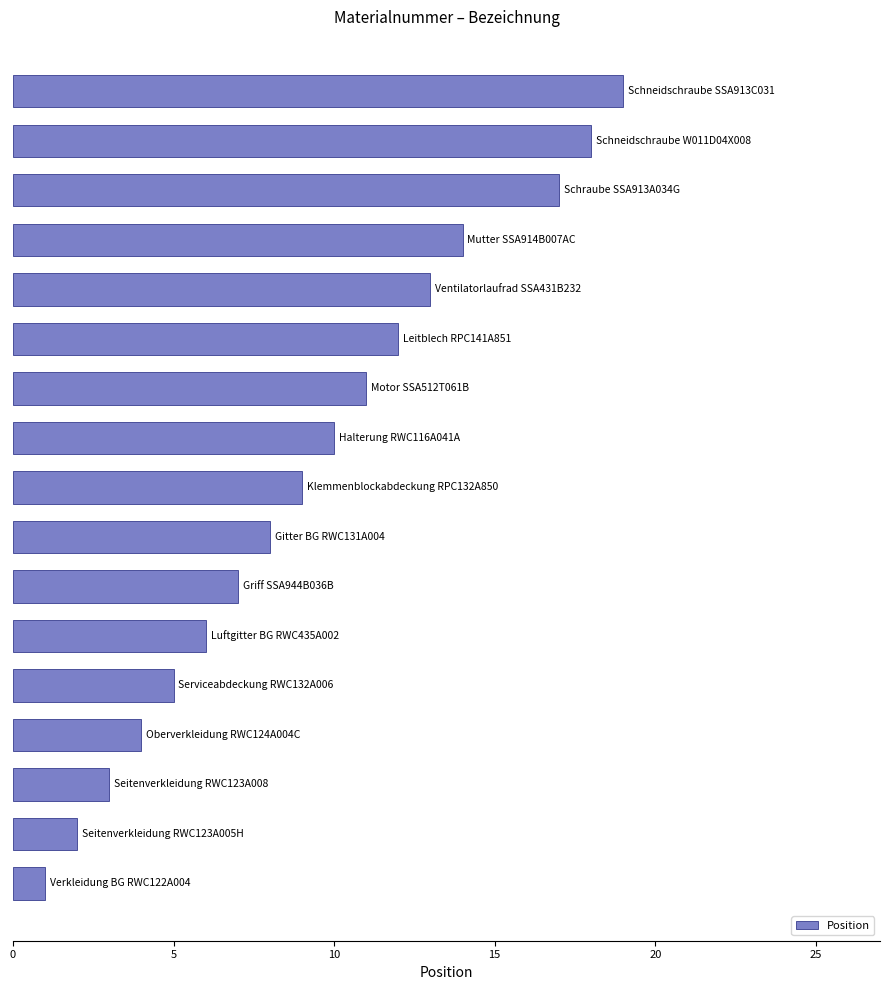

What is the maximum value shown in the chart?

19